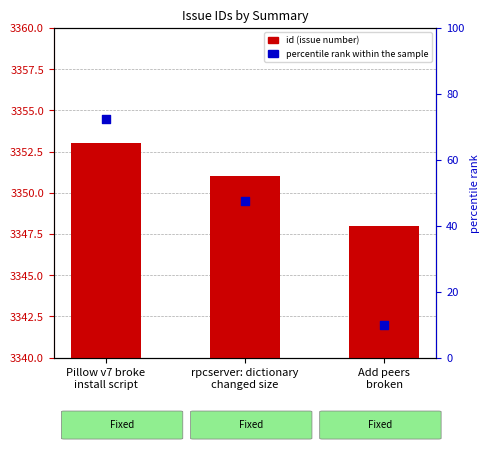

Which series contains the lowest Y value?

percentile rank within the sample